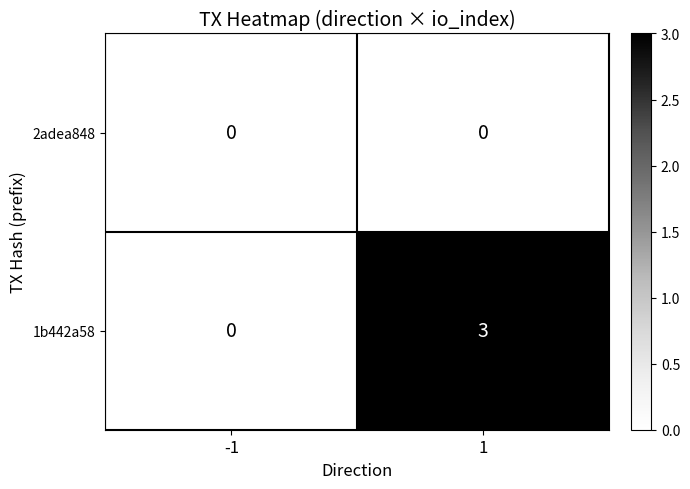

What is the difference between the 1b442a58 values at -1 and 1?

3